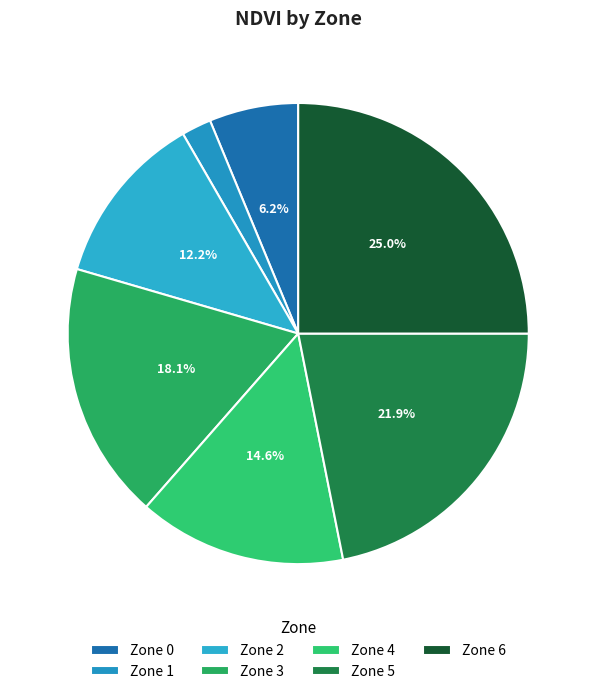

To the nearest percent, what is the combined percentage of Zone 6 and Zone 3?

43%